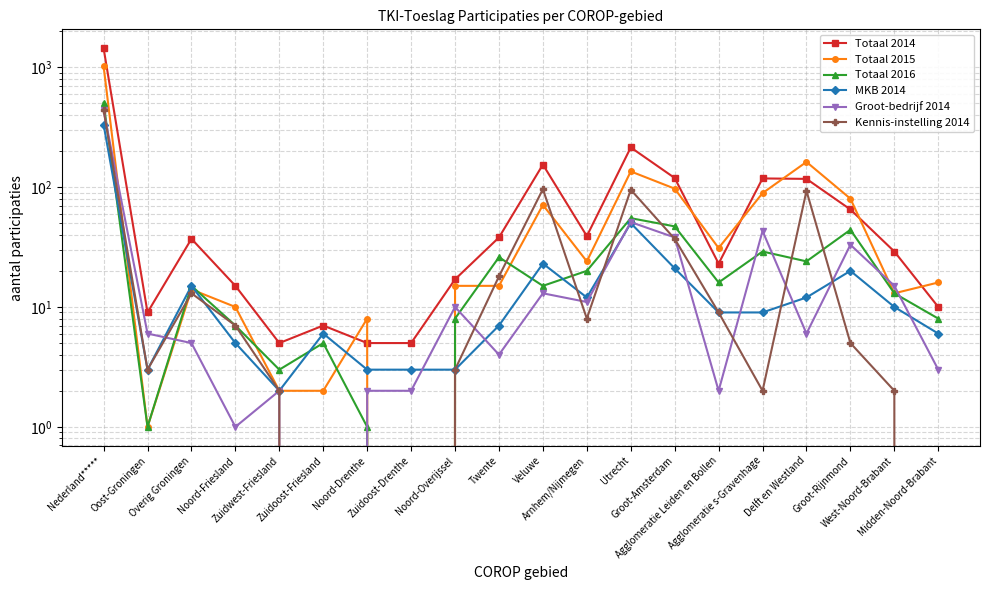

The MKB 2014 series shows 6 at Midden-Noord-Brabant. True or false?

True